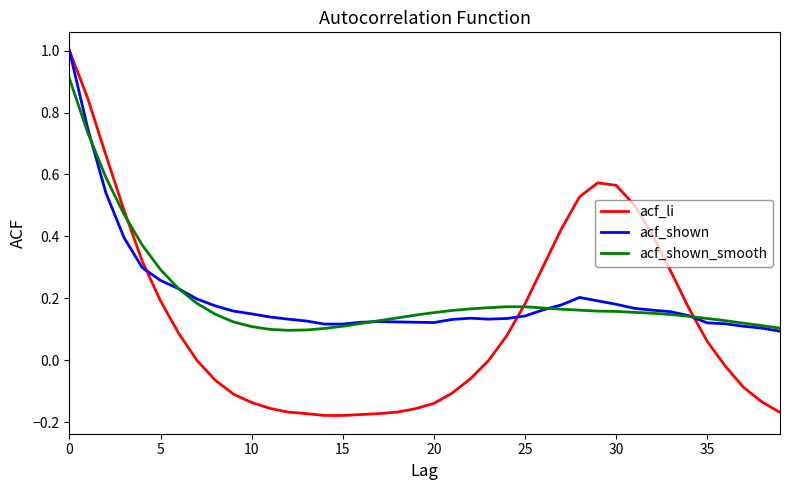

How many categories are shown in the chart?

40